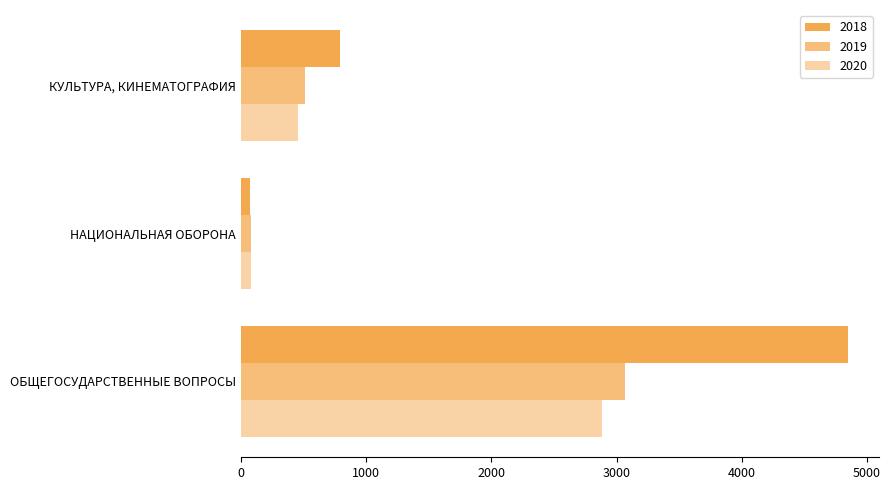

The 2019 series shows 76.6 at НАЦИОНАЛЬНАЯ ОБОРОНА. True or false?

True